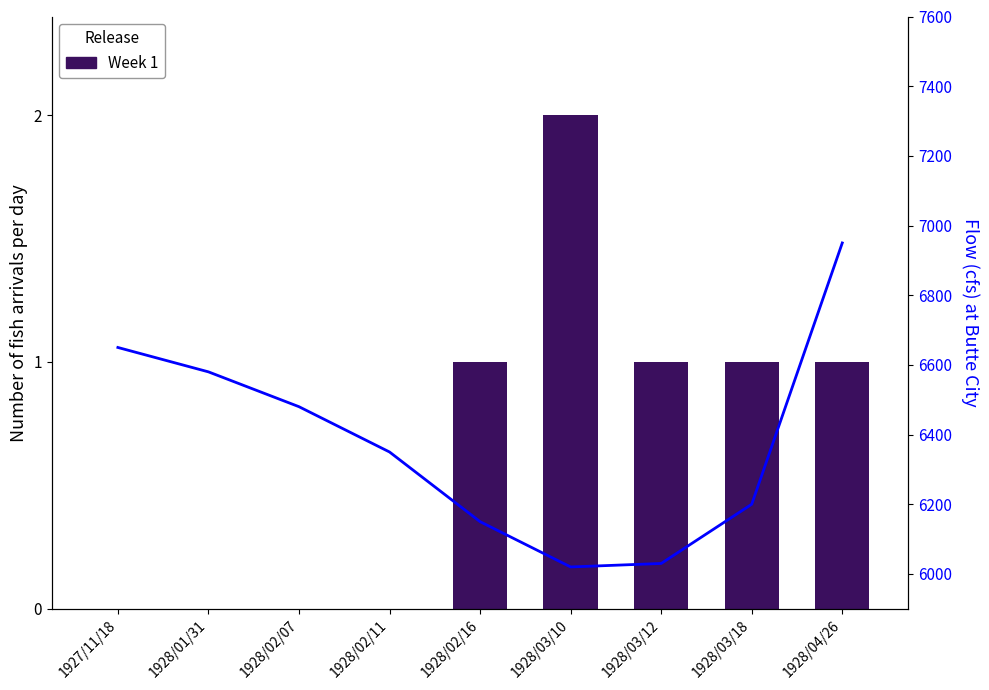

Which series has the largest total across all categories?

Flow